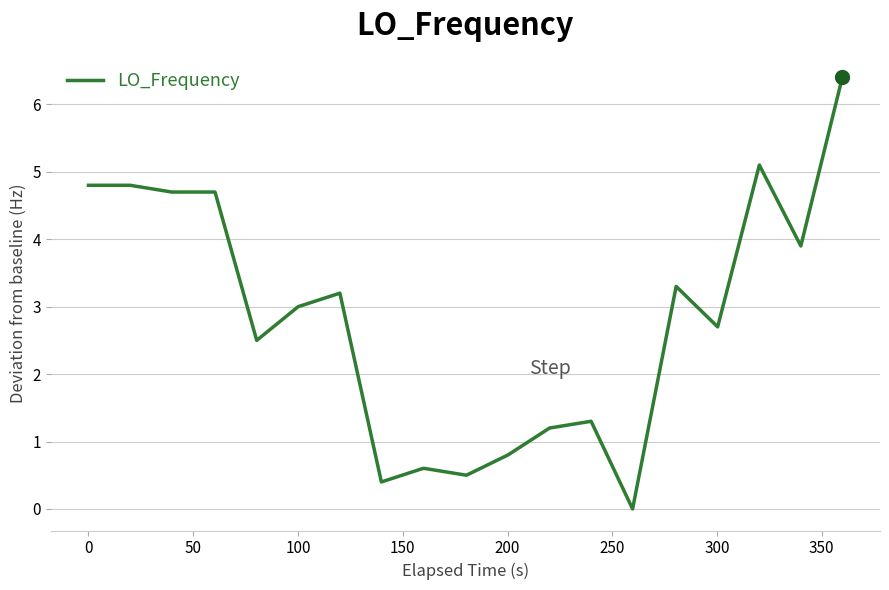

What is the greatest value displayed?

6.4